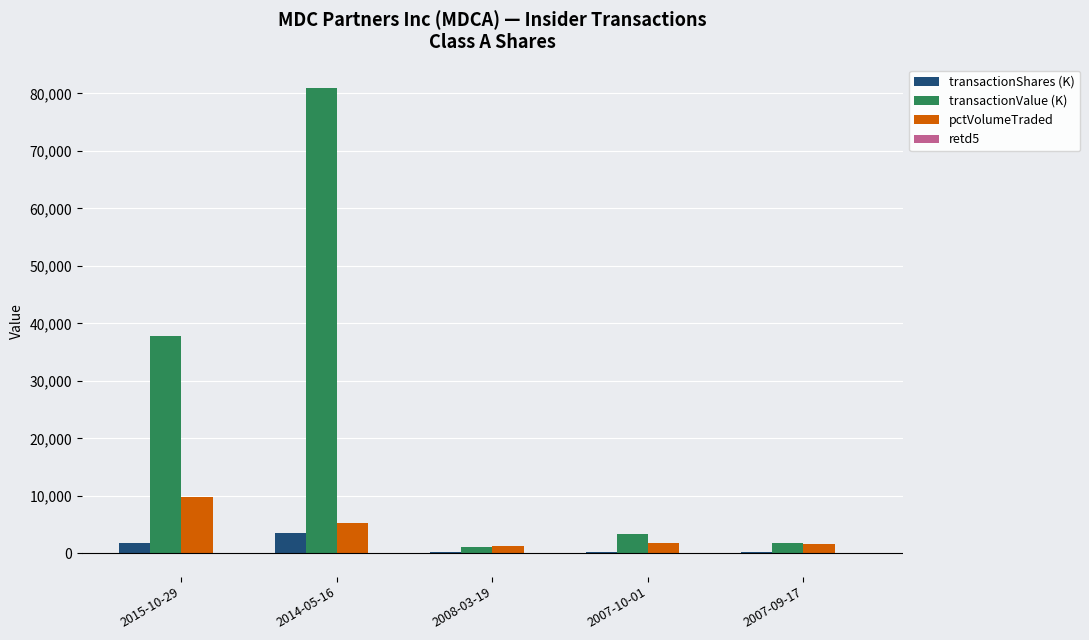

How many categories are shown in the chart?

5